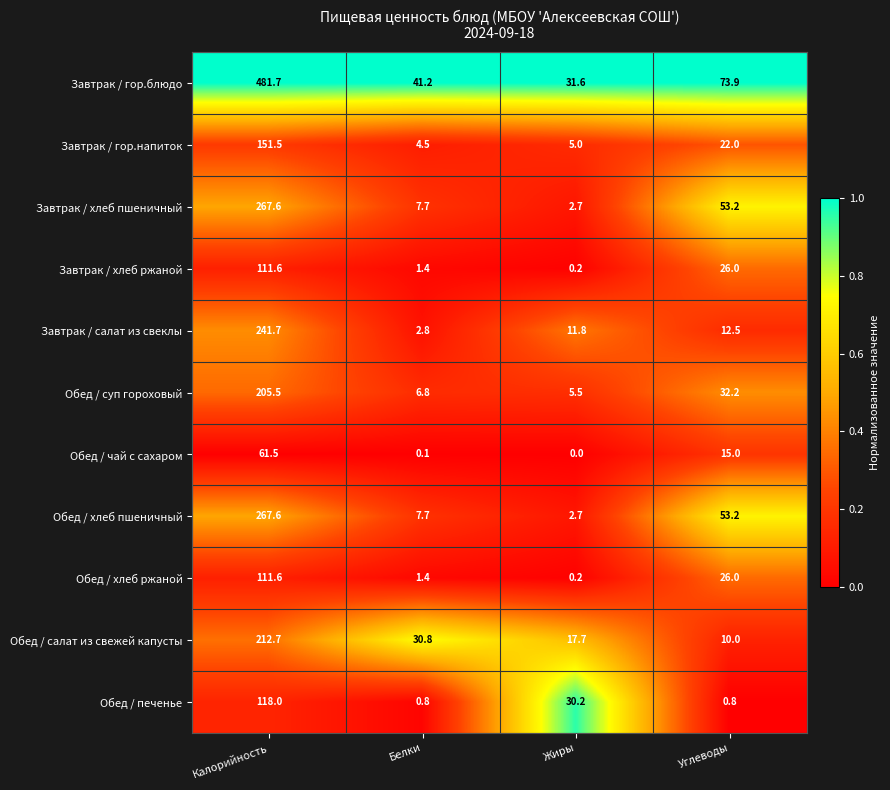

At which label is Обед / салат из свежей капусты closest to 111?

Белки